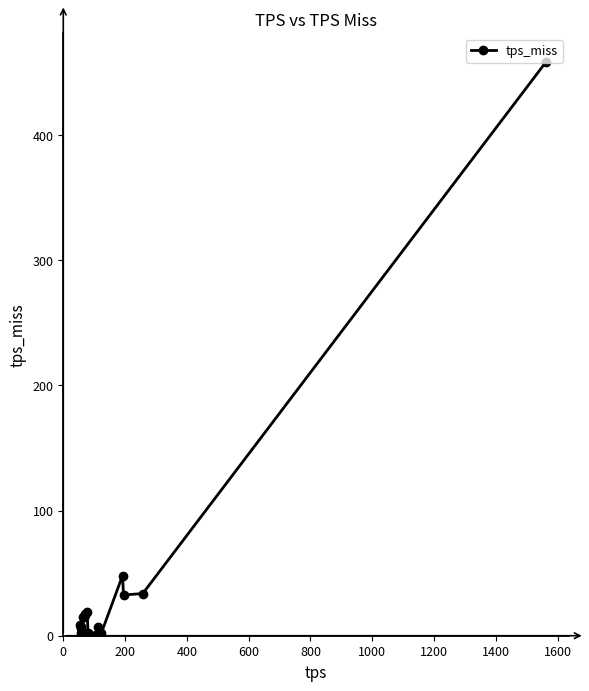

What is the greatest value displayed?

458.3